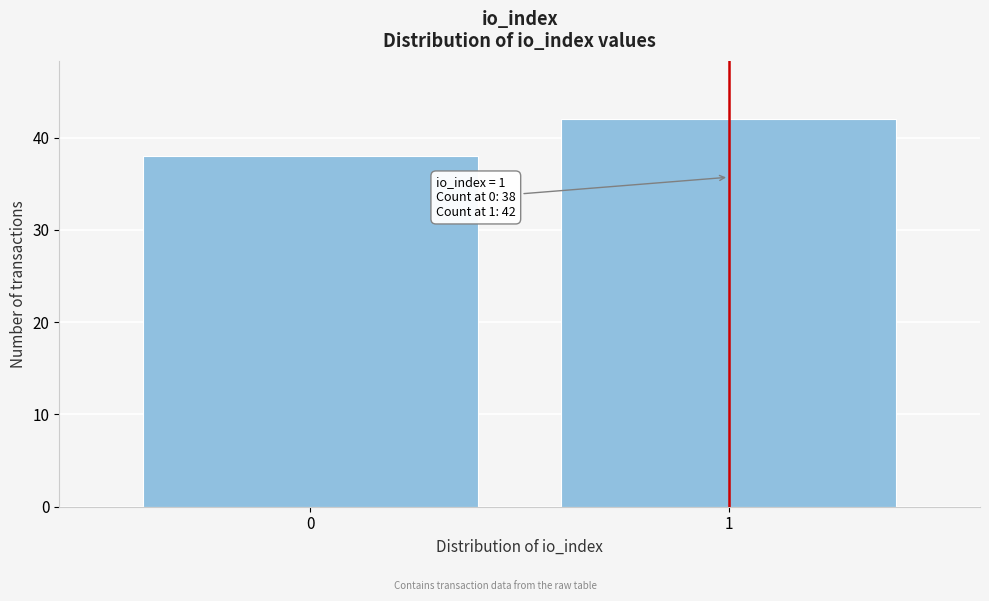

Reading left to right, extract all data points from this chart.

38	42